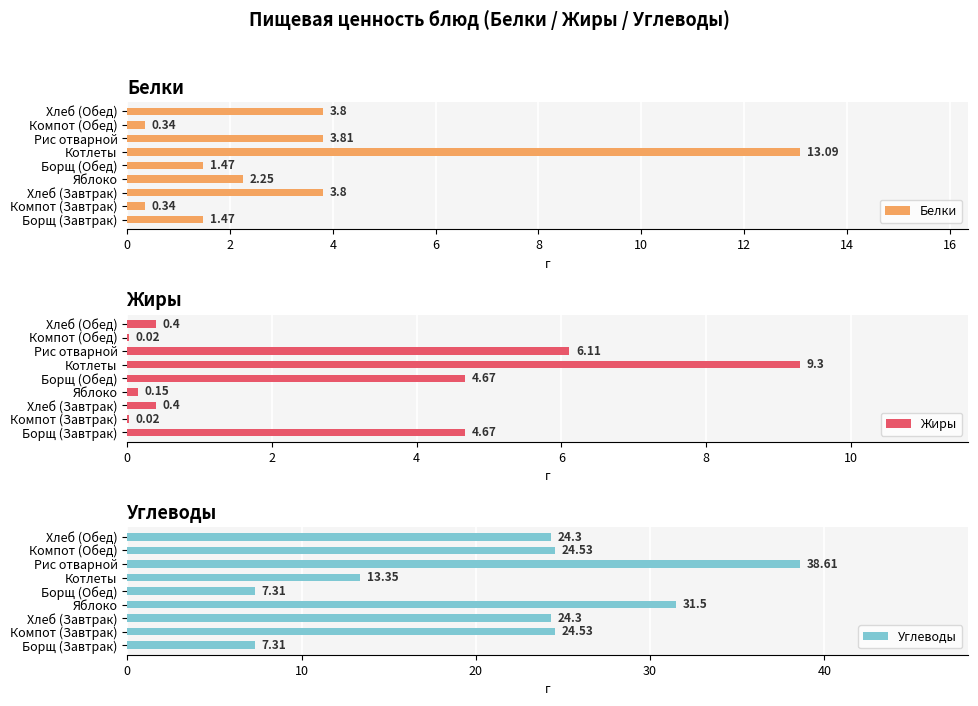

What is the sum of all Белки values?

30.4